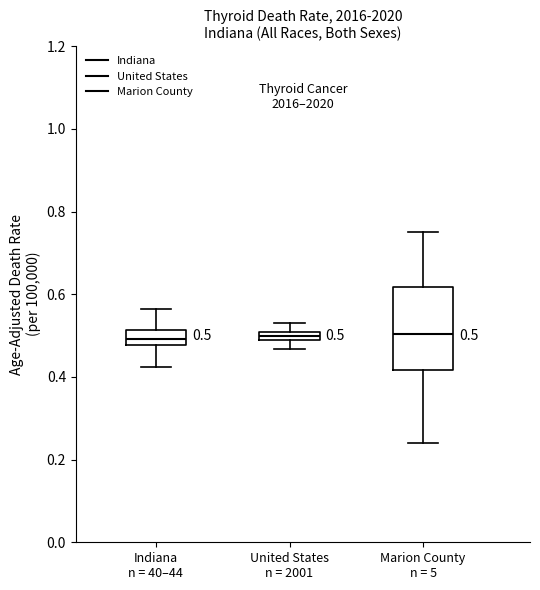

Which box is the tallest, from its lower edge to its upper edge?

Marion County n = 5